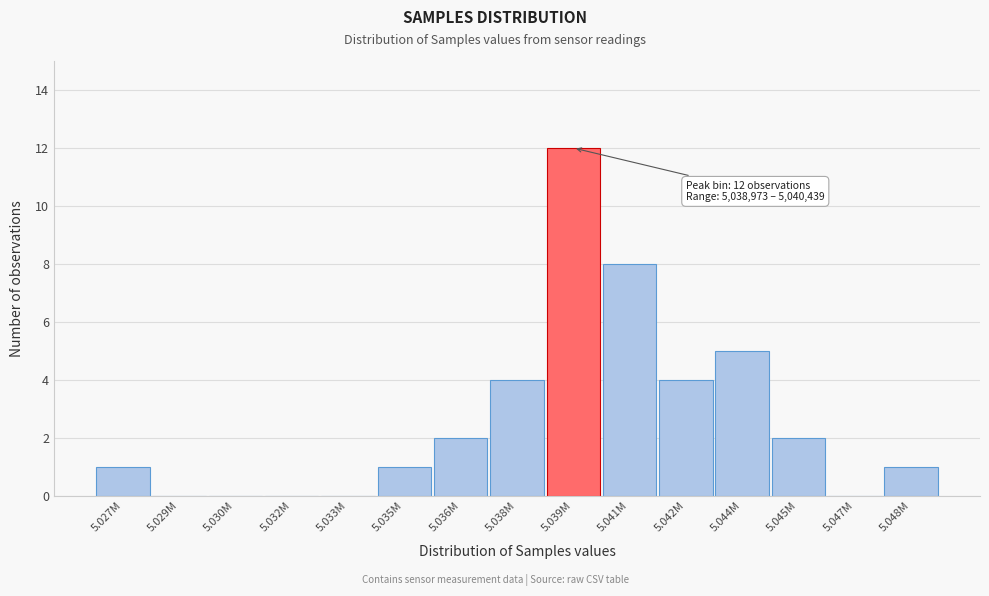

Reading right to left, extract all data points from this chart.

5.048M=1	5.047M=0	5.045M=2	5.044M=5	5.042M=4	5.041M=8	5.039M=12	5.038M=4	5.036M=2	5.035M=1	5.033M=0	5.032M=0	5.030M=0	5.029M=0	5.027M=1